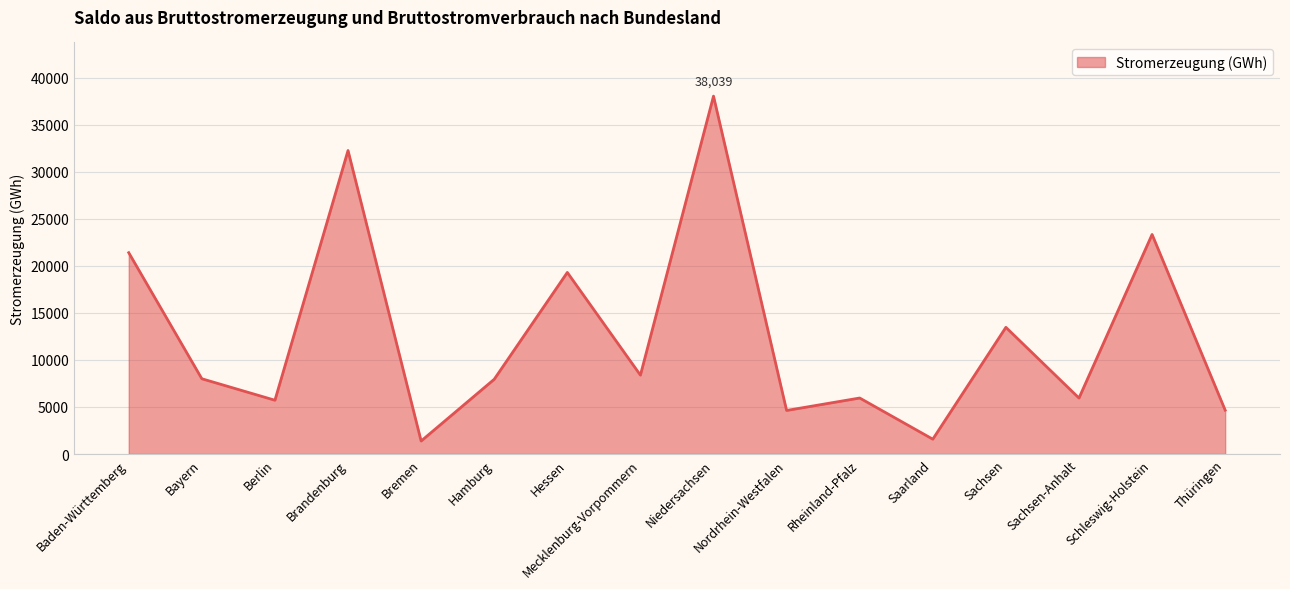

What is the difference between the second highest and second lowest values?

30683